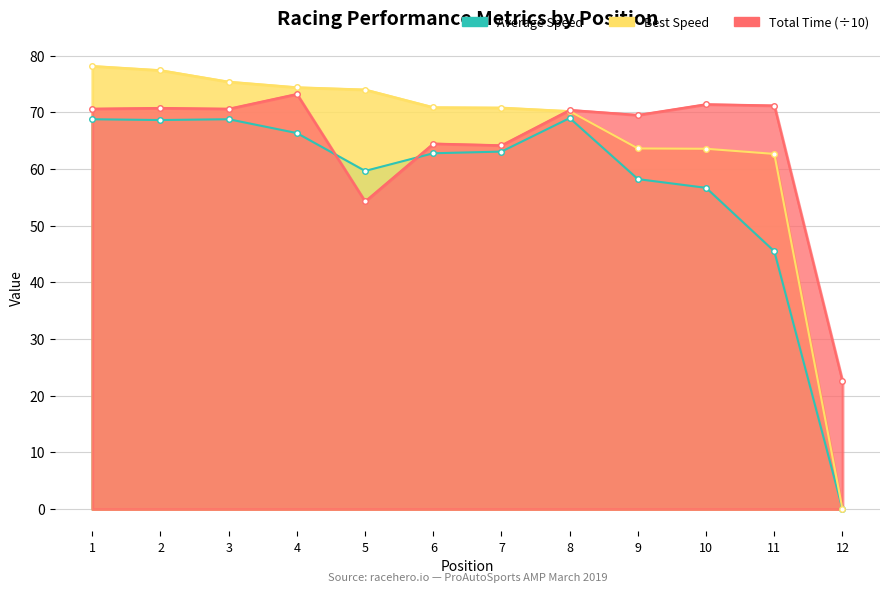

What is the sum of the Best Speed values at 10 and 8?

133.8